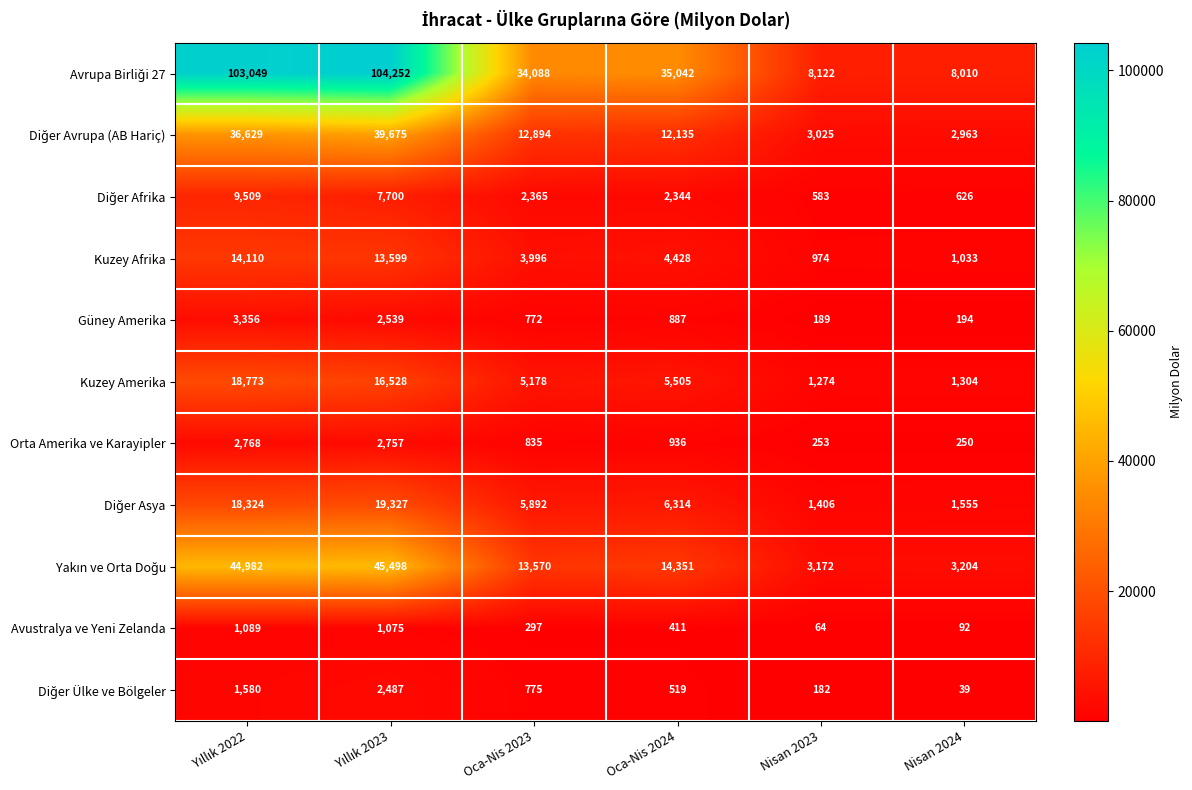

What is the difference between the highest and lowest values at Oca-Nis 2023?

33791